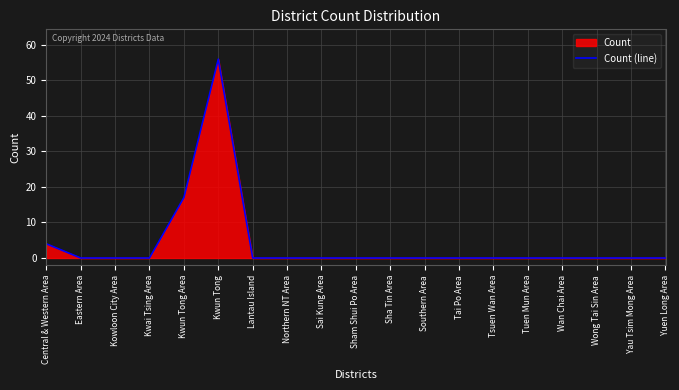

The value at Sham Shui Po Area is 0. True or false?

True